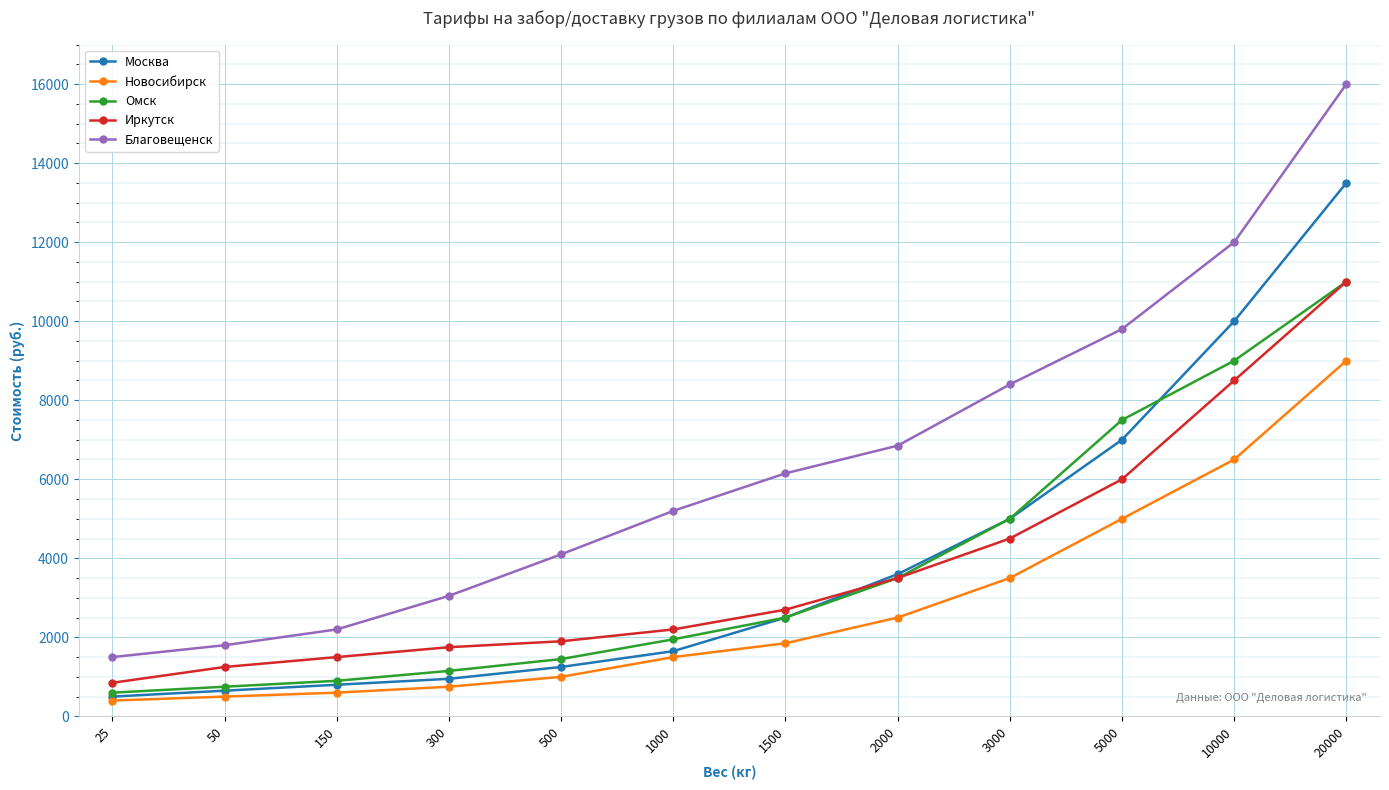

How many lines are shown in the chart?

5